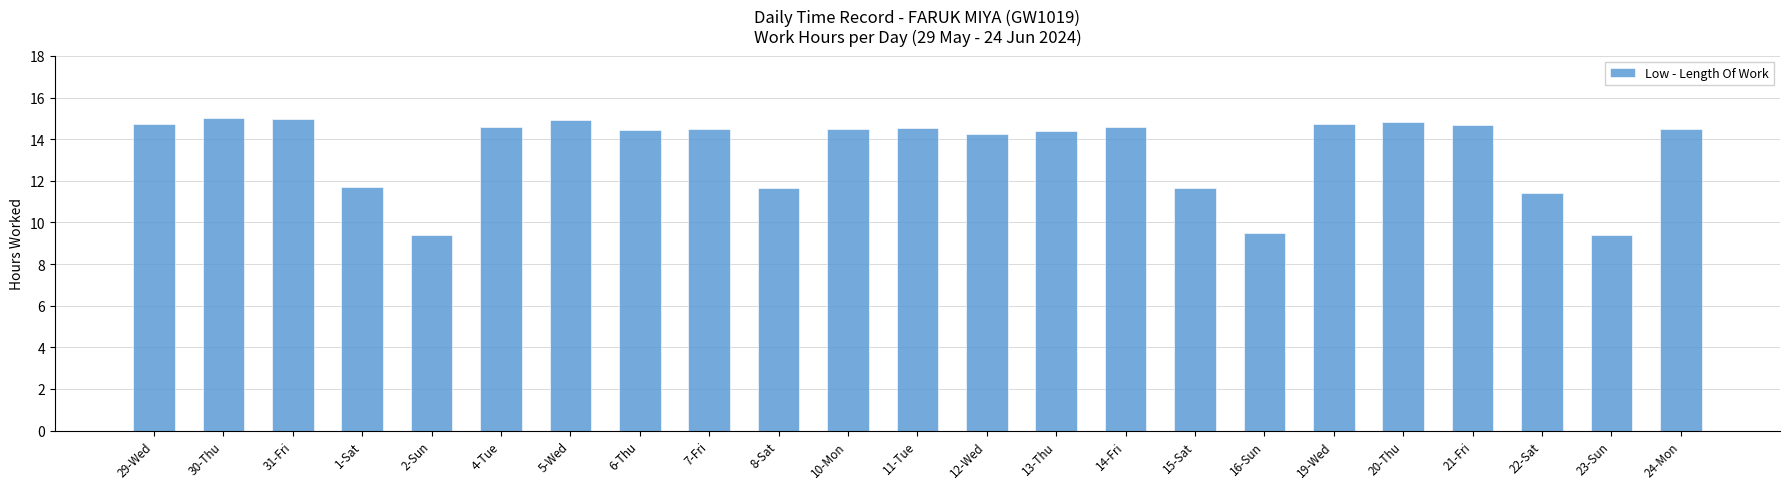

True or false: the data shows 20.0 at 19-Wed.

False